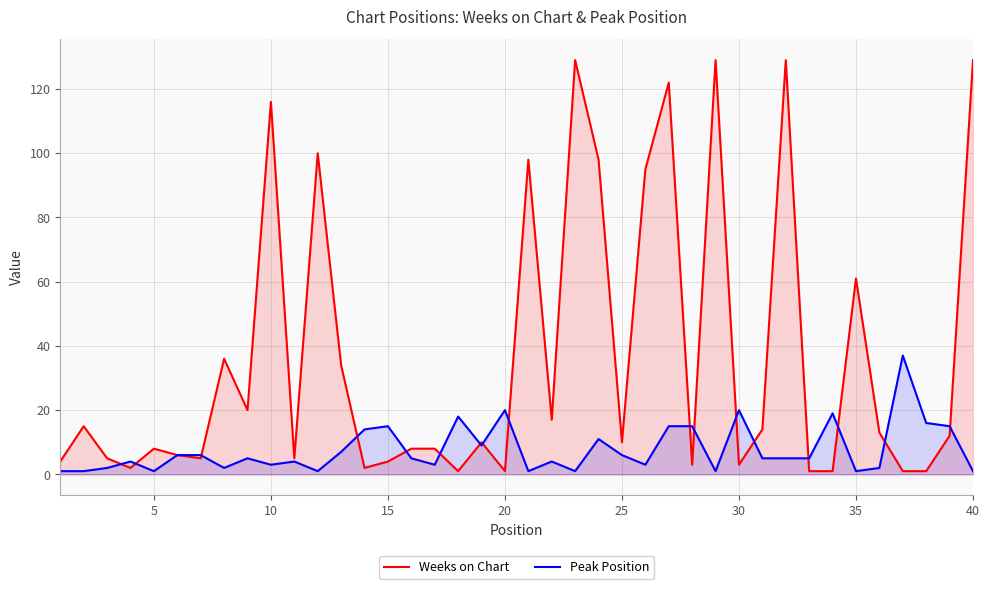

Reading left to right, what are all the values shown in this chart?

Weeks on Chart: 4	15	5	2	8	6	5	36	20	116	5	100	34	2	4	8	8	1	10	1	98	17	129	98	10	95	122	3	129	3	14	129	1	1	61	13	1	1	12	129
Peak Position: 1	1	2	4	1	6	6	2	5	3	4	1	7	14	15	5	3	18	9	20	1	4	1	11	6	3	15	15	1	20	5	5	5	19	1	2	37	16	15	1